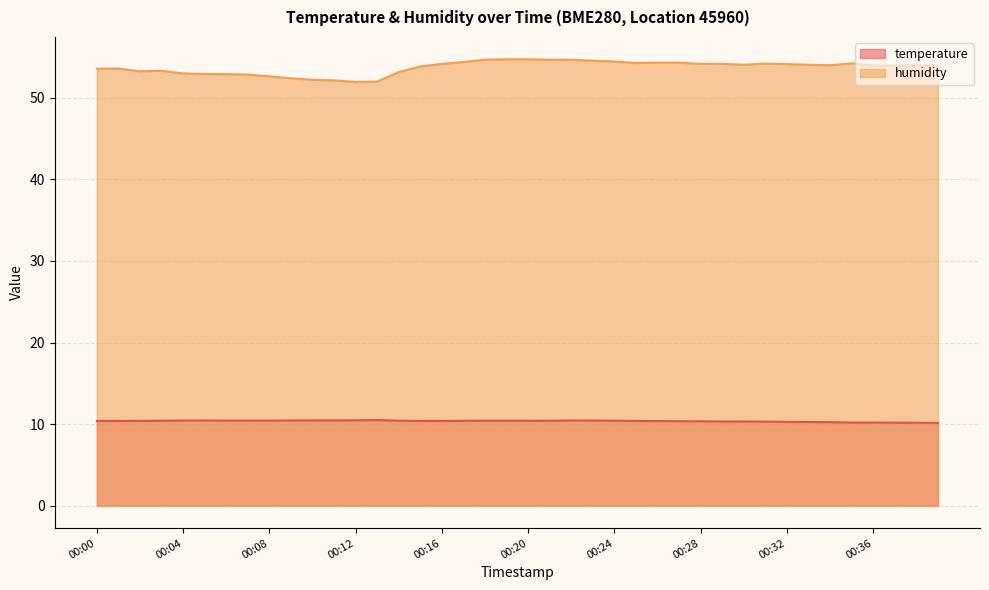

What is the approximate value of temperature at 00:06?

10.4